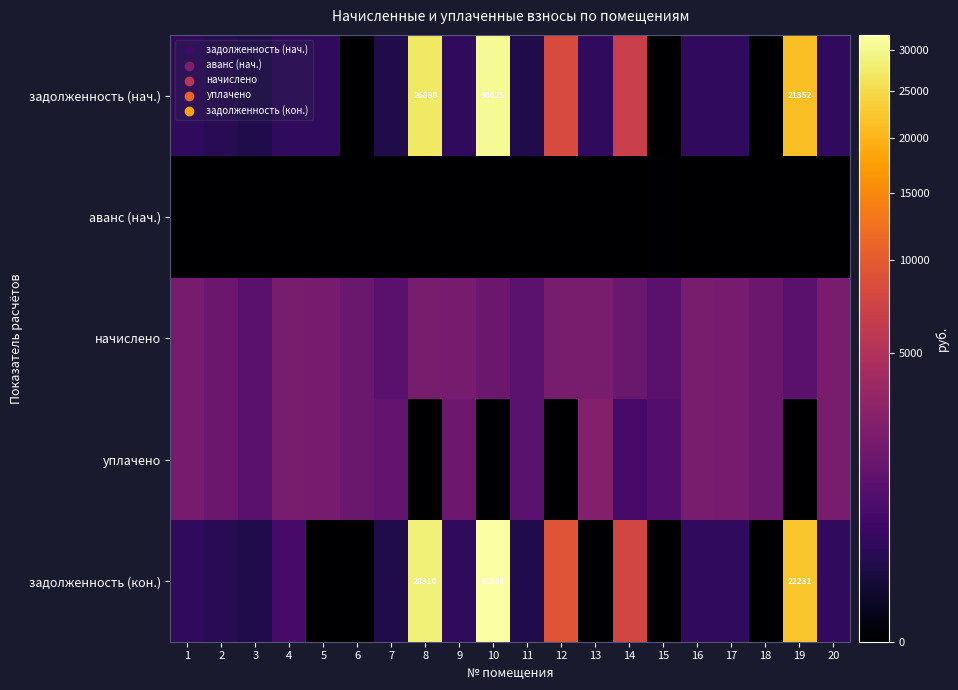

Which category has the highest value in the задолженность (кон.) series?

10